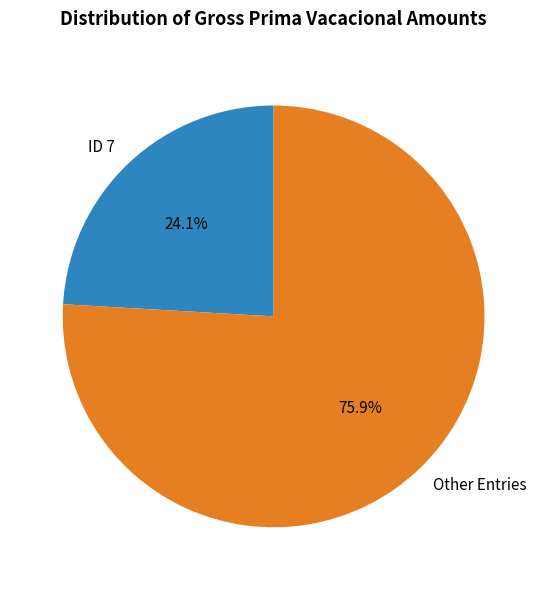

Which slice is the smallest?

ID 7